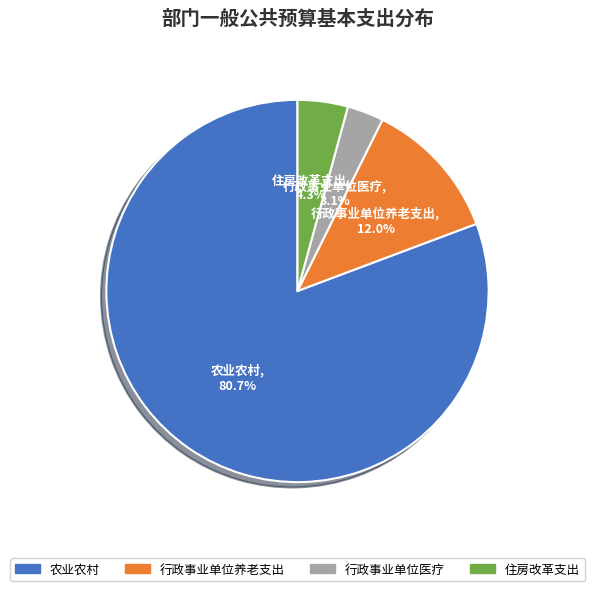

The 住房改革支出 slice represents 15% of the pie. True or false?

False